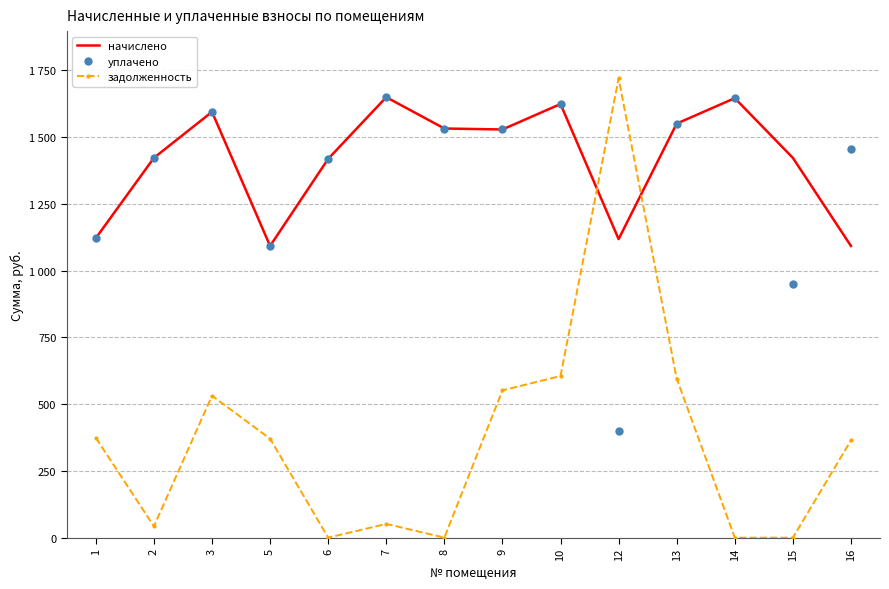

Reading right to left, transcribe all the data shown in this chart.

начислено: 16=1092.5	15=1422.4	14=1646.0	13=1550.7	12=1118.1	10=1624.0	9=1528.7	8=1532.4	7=1649.7	6=1418.7	5=1092.5	3=1594.7	2=1422.4	1=1121.8
уплачено: 16=1456.6	15=948.3	14=1646.0	13=1550.7	12=401.0	10=1624.0	9=1528.7	8=1532.4	7=1649.7	6=1418.7	5=1092.5	3=1594.7	2=1422.4	1=1121.8
задолженность: 16=364.2	15=0.0	14=0.0	13=595.5	12=1720.2	10=605.5	9=551.5	8=0.0	7=51.5	6=0.0	5=370.6	3=531.6	2=42.4	1=373.9